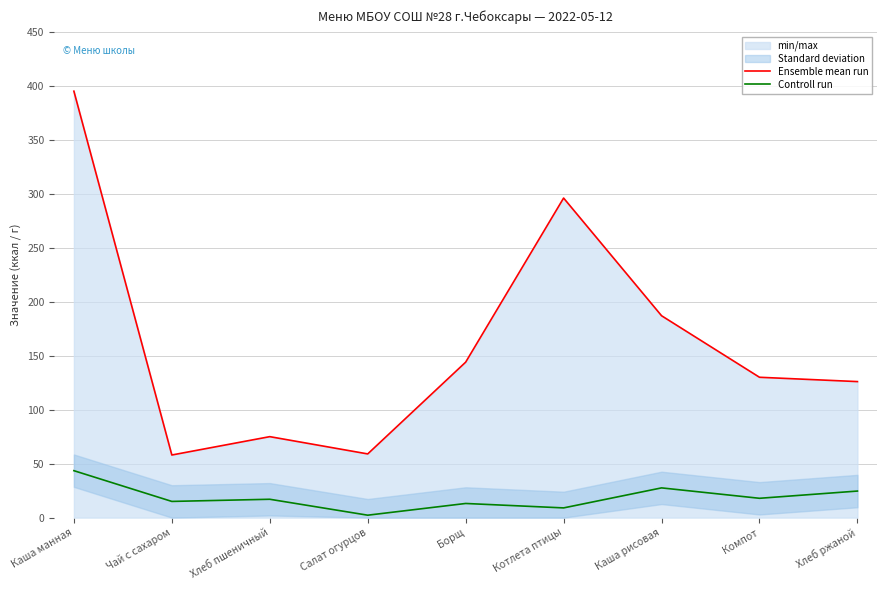

The Controll run series shows 43.5 at Каша манная. True or false?

True